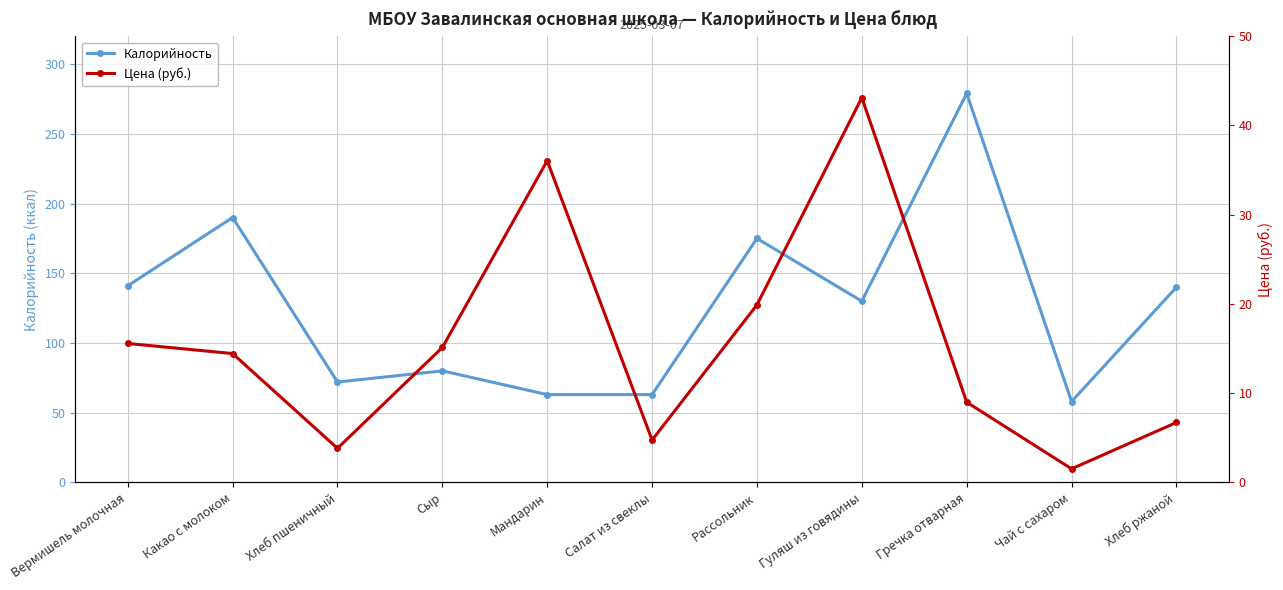

Rank the categories by Калорийность value from highest to lowest.

Гречка отварная, Какао с молоком, Рассольник, Вермишель молочная, Хлеб ржаной, Гуляш из говядины, Сыр, Хлеб пшеничный, Мандарин, Салат из свеклы, Чай с сахаром